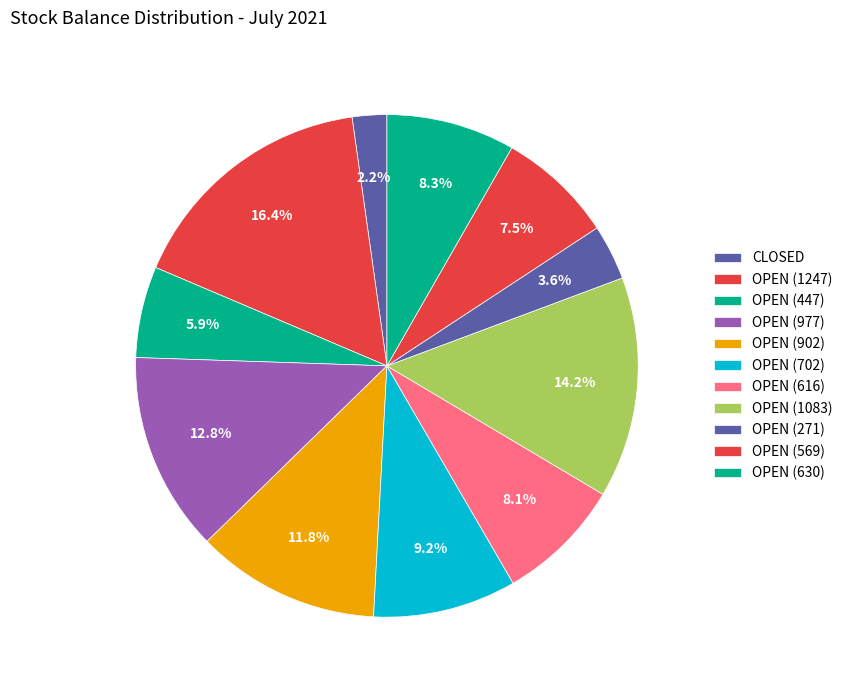

Count the number of slices in the pie.

11